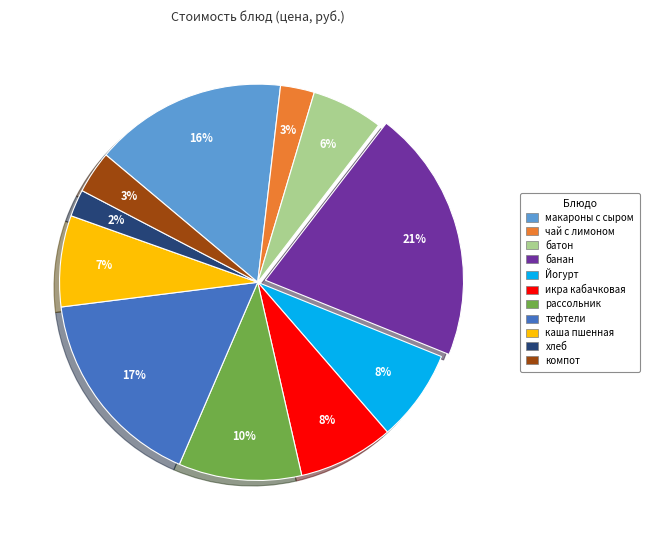

To the nearest percent, what is the average slice percentage?

9%